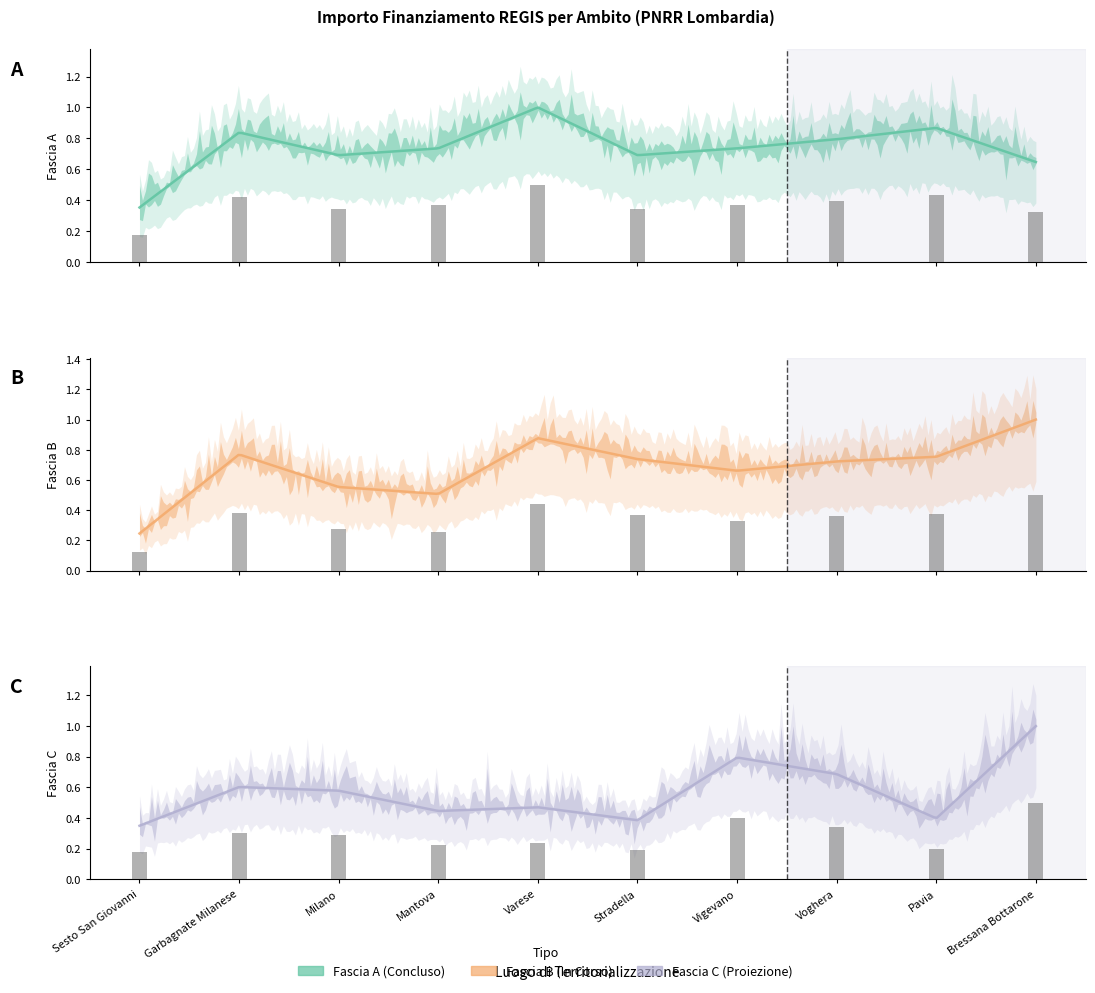

Which series changed the most between Garbagnate Milanese and Stradella?

Fascia C